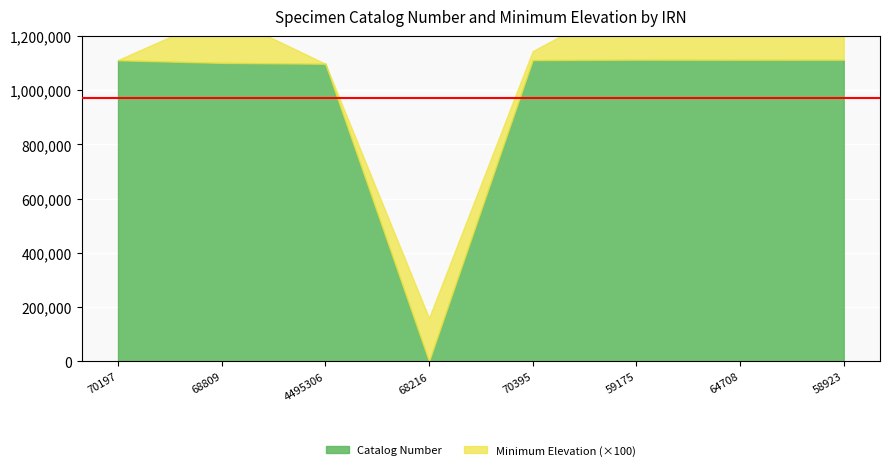

Reading left to right, extract all data points from this chart.

Catalog Number: 1110252	1100631	1097458	0	1110850	1112419	1112127	1112227
Minimum Elevation: 10	1800	0	1600	330	2375	2500	2500